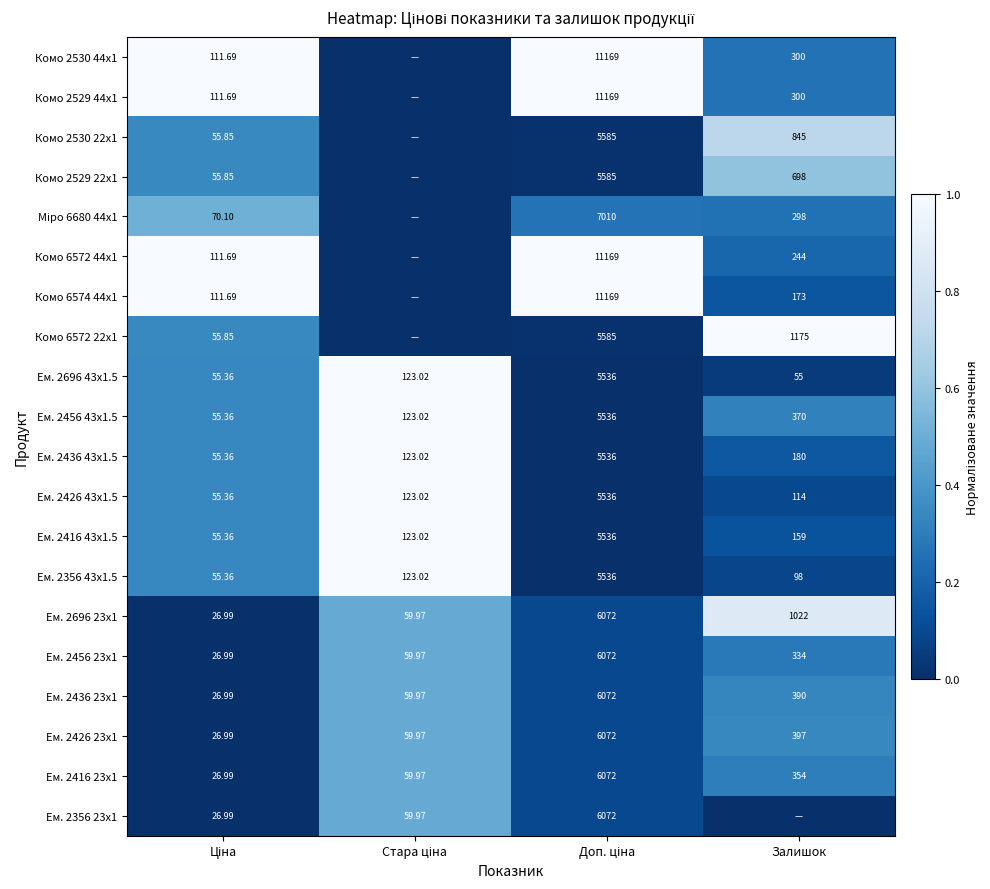

Which category has the lowest value across all series?

Стара ціна